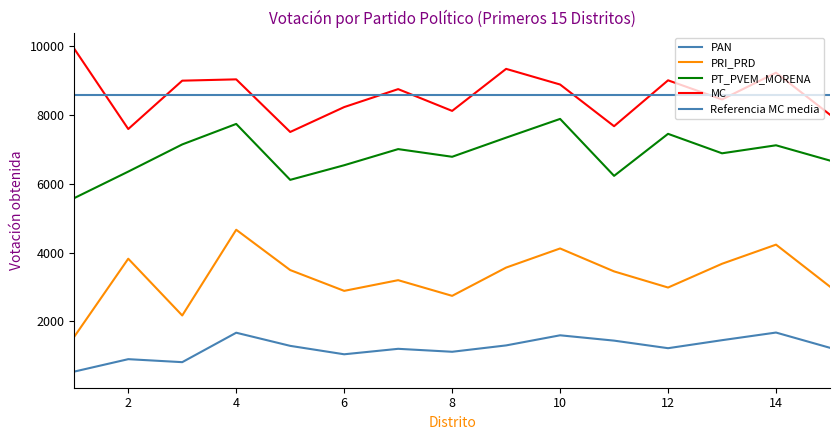

Which series changed the most between 8 and 10?

PRI_PRD